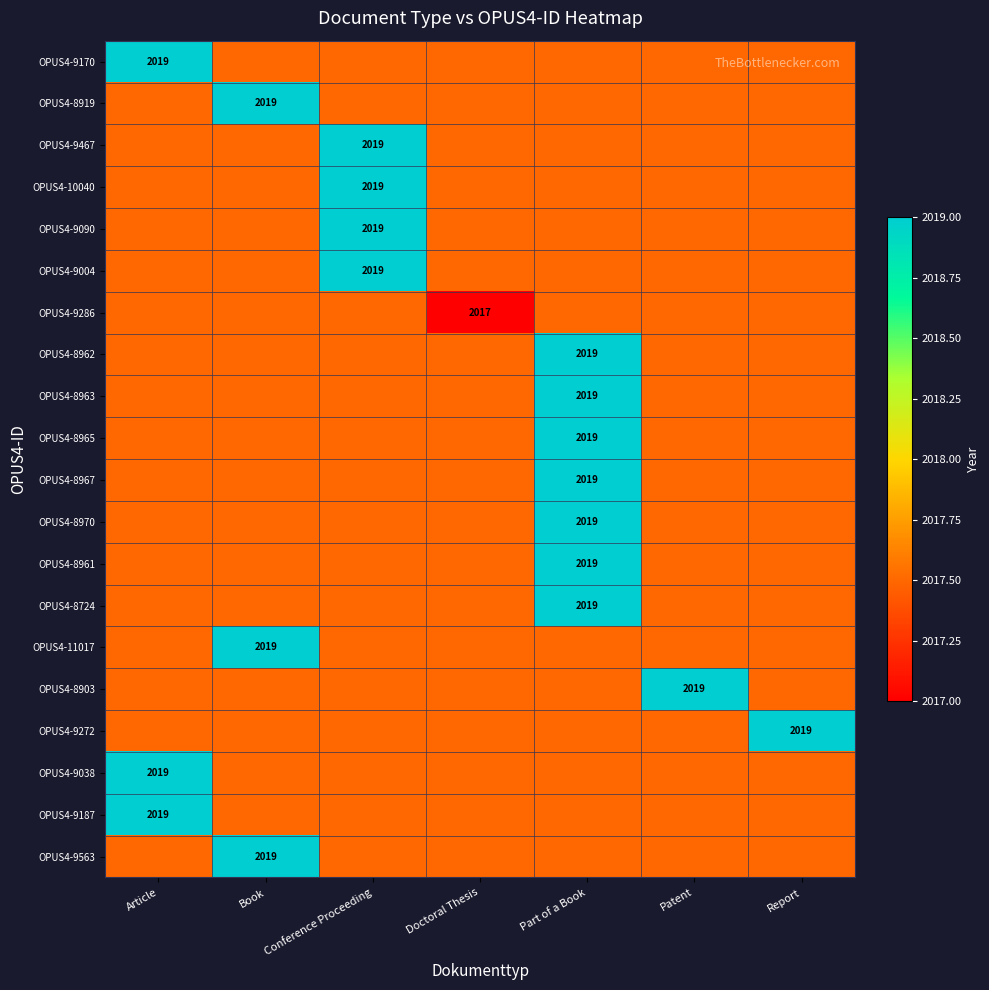

What value does the OPUS4-8965 series have at Part of a Book?

2019.0